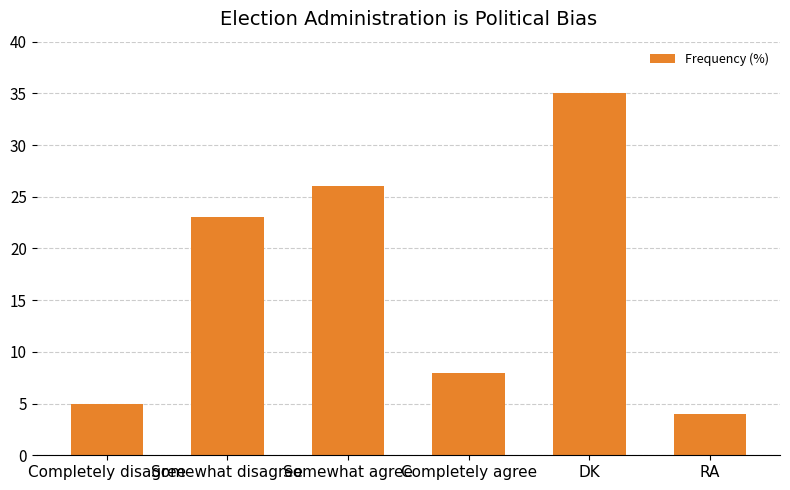

What is the label of the 4th bar from the right?

Somewhat agree